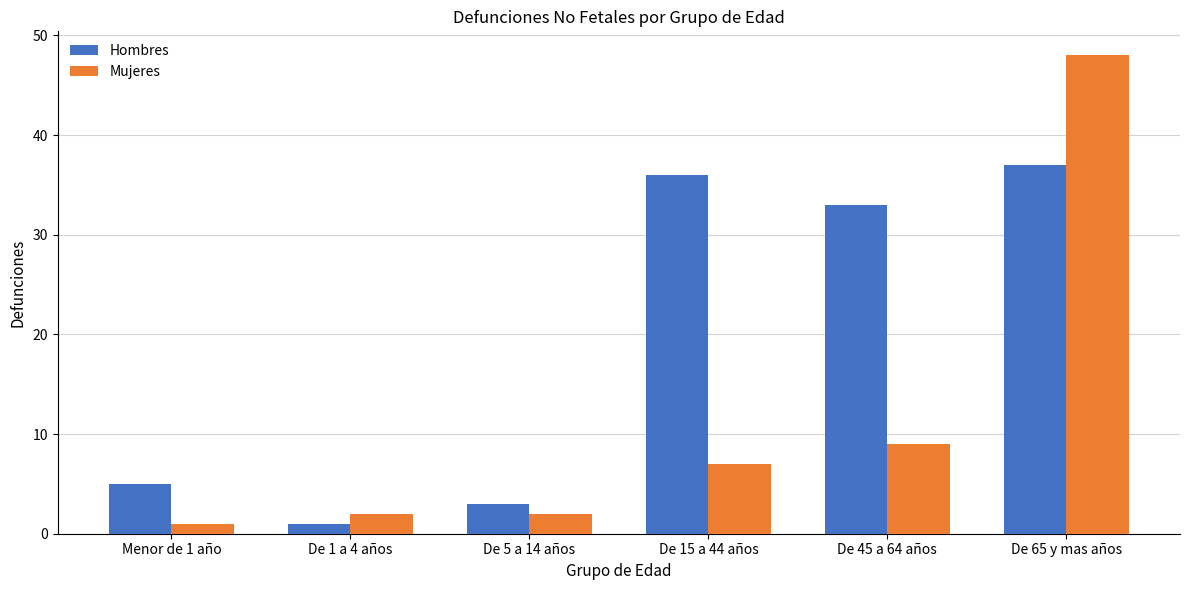

At which label is Mujeres closest to 24?

De 45 a 64 años